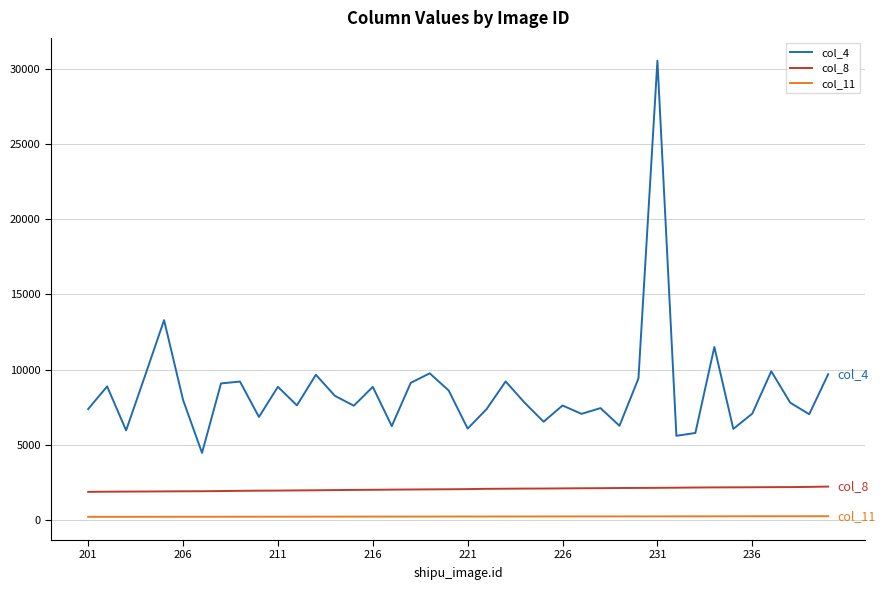

Rank the series by their average value, from lowest to highest.

col_11, col_8, col_4